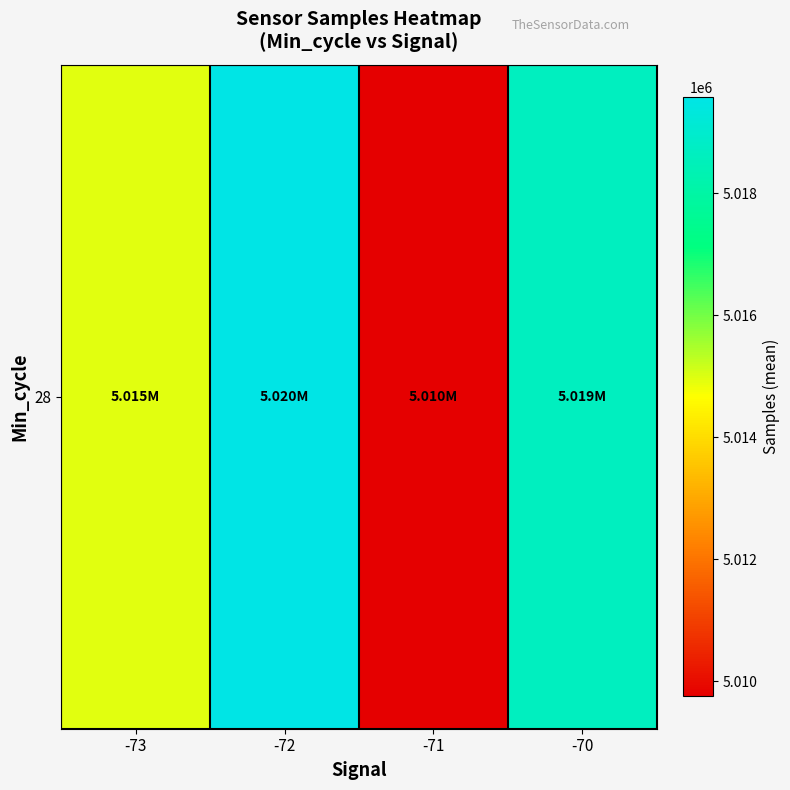

What is the smallest value displayed?

5009751.4